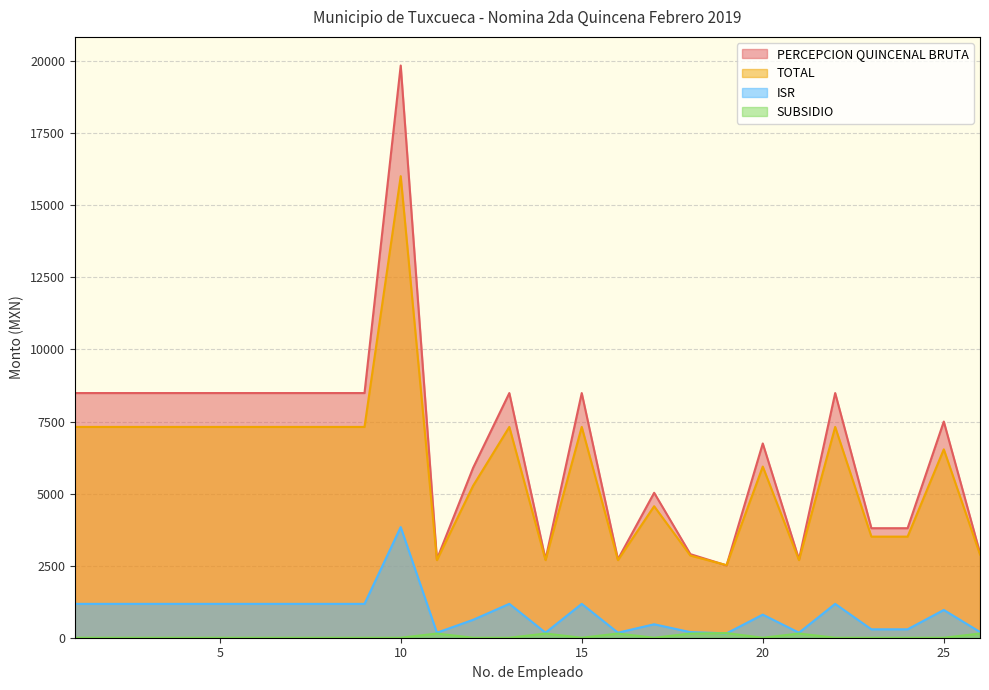

At which category does PERCEPCION QUINCENAL BRUTA reach its first local valley?

11